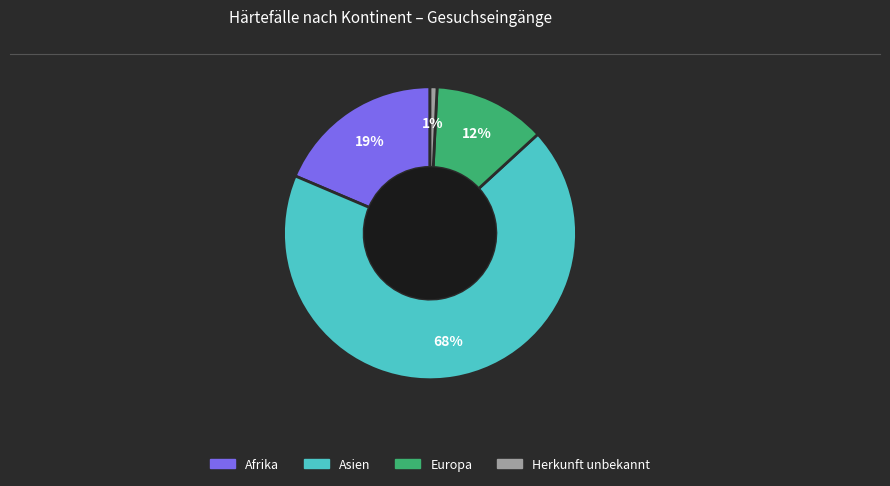

To the nearest percent, what is the average slice percentage?

25%